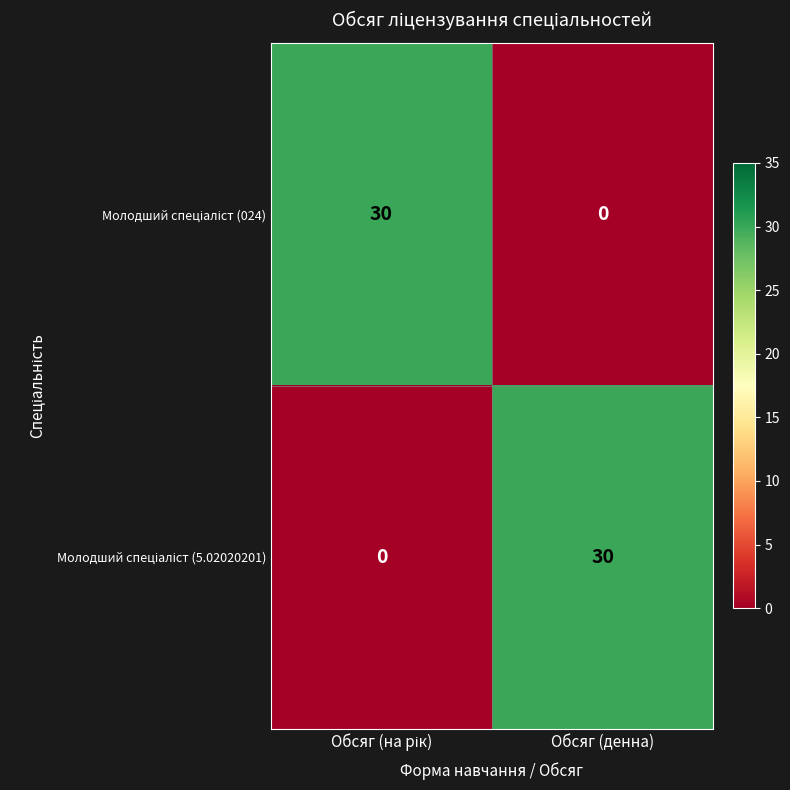

What is the spread (max minus min) of values at Обсяг (денна)?

30